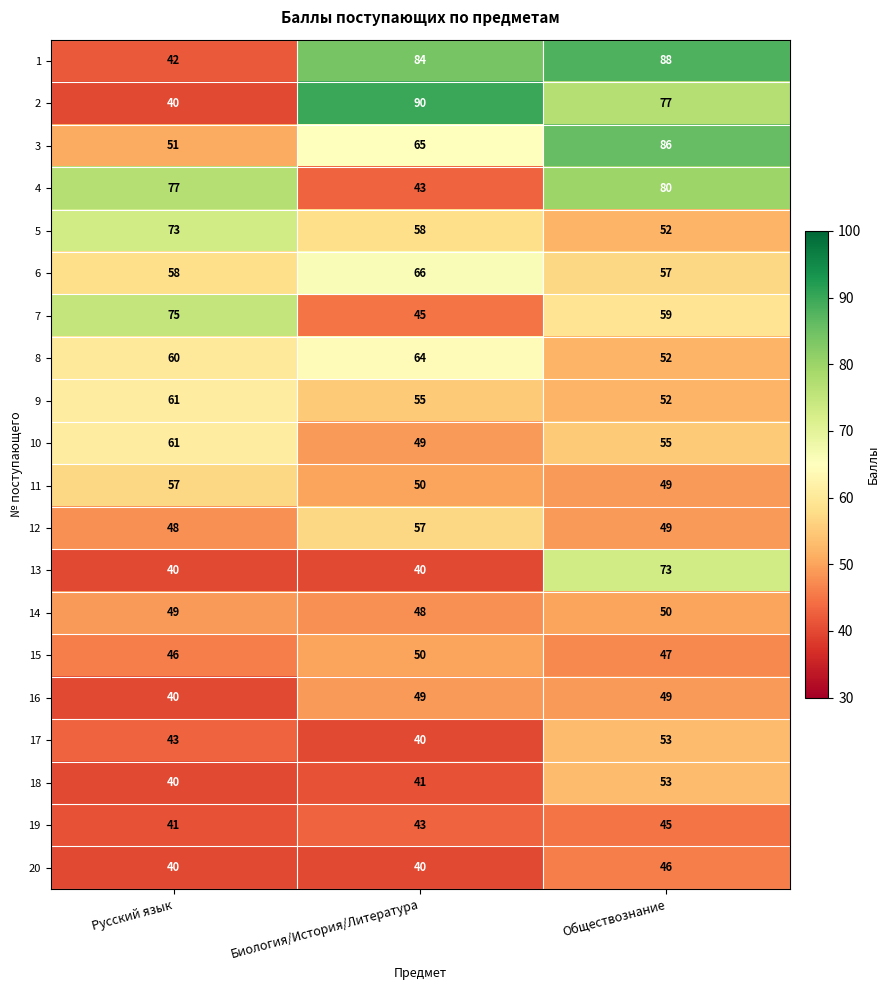

Which label corresponds to the largest value in the chart?

Биология/История/Литература